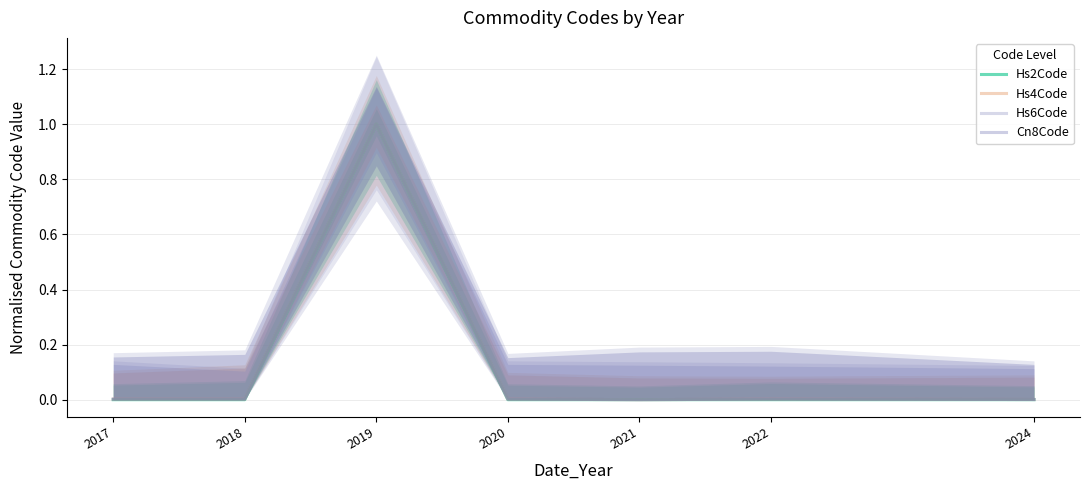

Reading left to right, what are all the values shown in this chart?

Hs2Code: 2017=0.0	2018=0.0	2019=1.0	2020=0.0	2021=0.0	2022=0.0	2024=0.0
Hs4Code: 2017=0.0	2018=0.0	2019=1.0	2020=0.0	2021=0.0	2022=0.0	2024=0.0
Hs6Code: 2017=0.0	2018=0.0	2019=1.0	2020=0.0	2021=0.0	2022=0.0	2024=0.0
Cn8Code: 2017=0.0	2018=0.0	2019=1.0	2020=0.0	2021=0.0	2022=0.0	2024=0.0